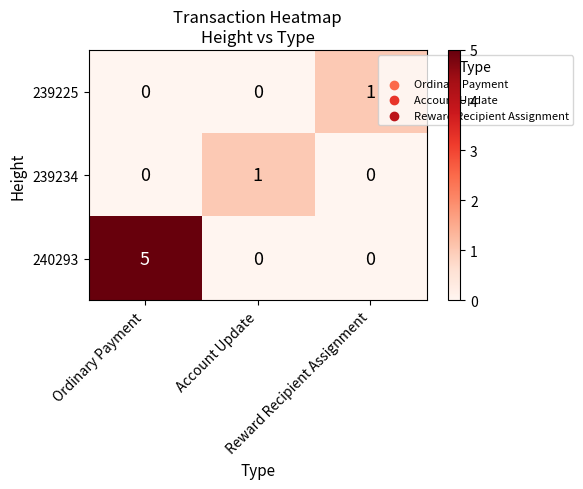

At how many categories does at least one series exceed 0?

3